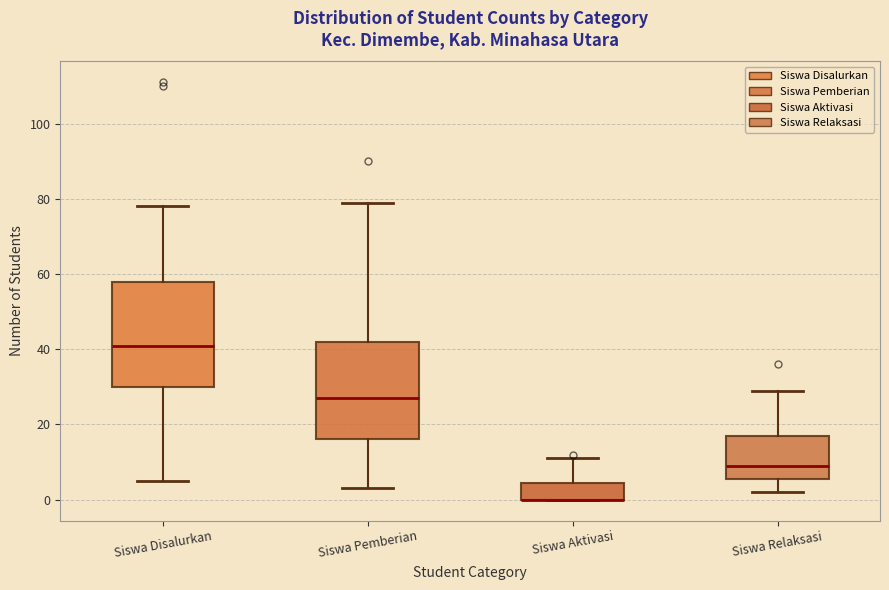

Which box is the tallest, from its lower edge to its upper edge?

Siswa Disalurkan